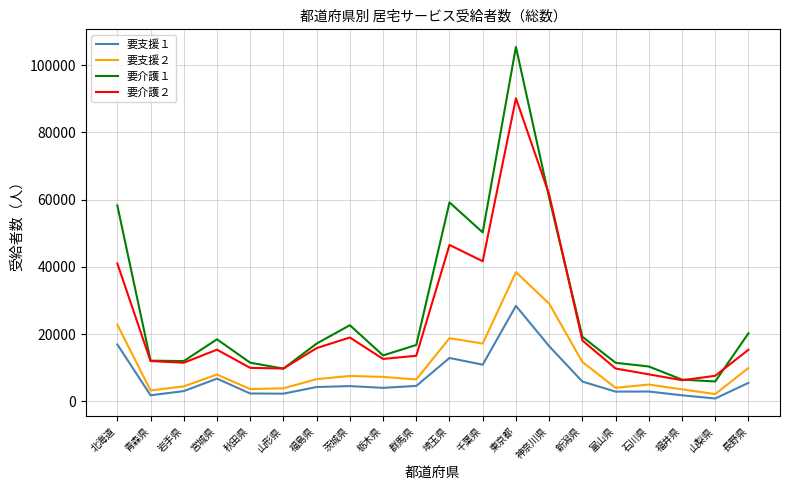

Which series has the widest spread of values?

要介護１